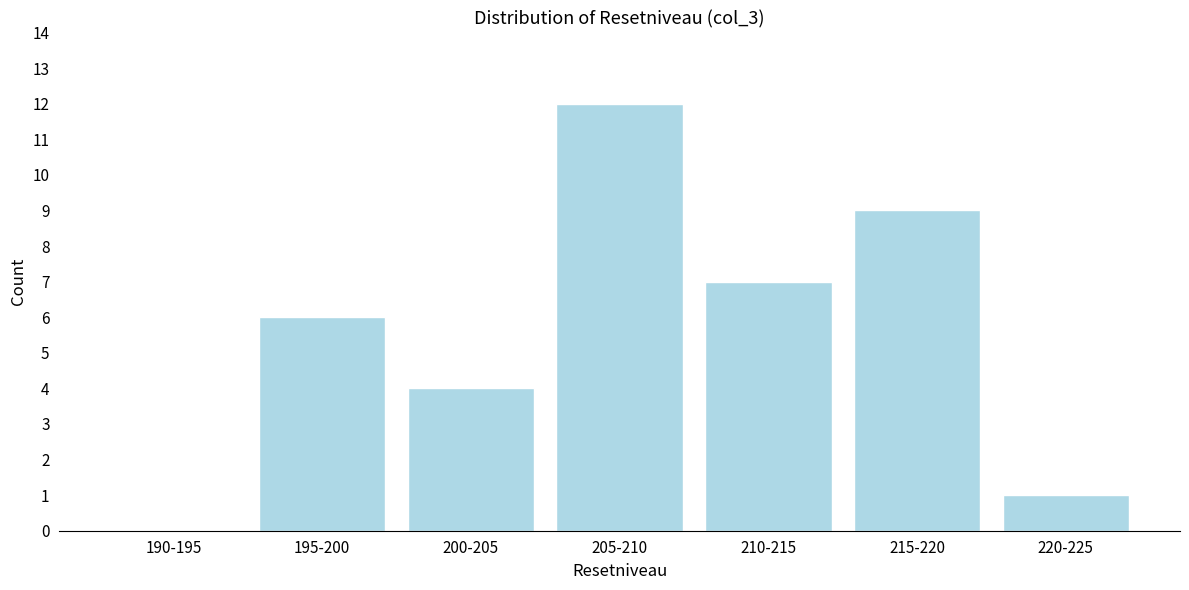

Reading left to right, extract all data points from this chart.

190-195=0	195-200=6	200-205=4	205-210=12	210-215=7	215-220=9	220-225=1